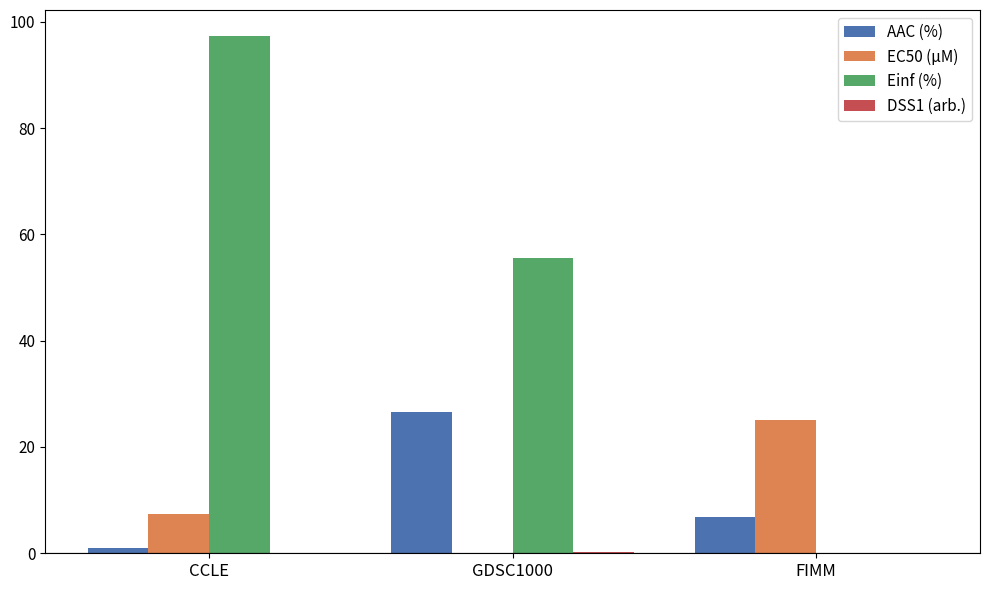

At which label does AAC (%) first exceed 6?

GDSC1000